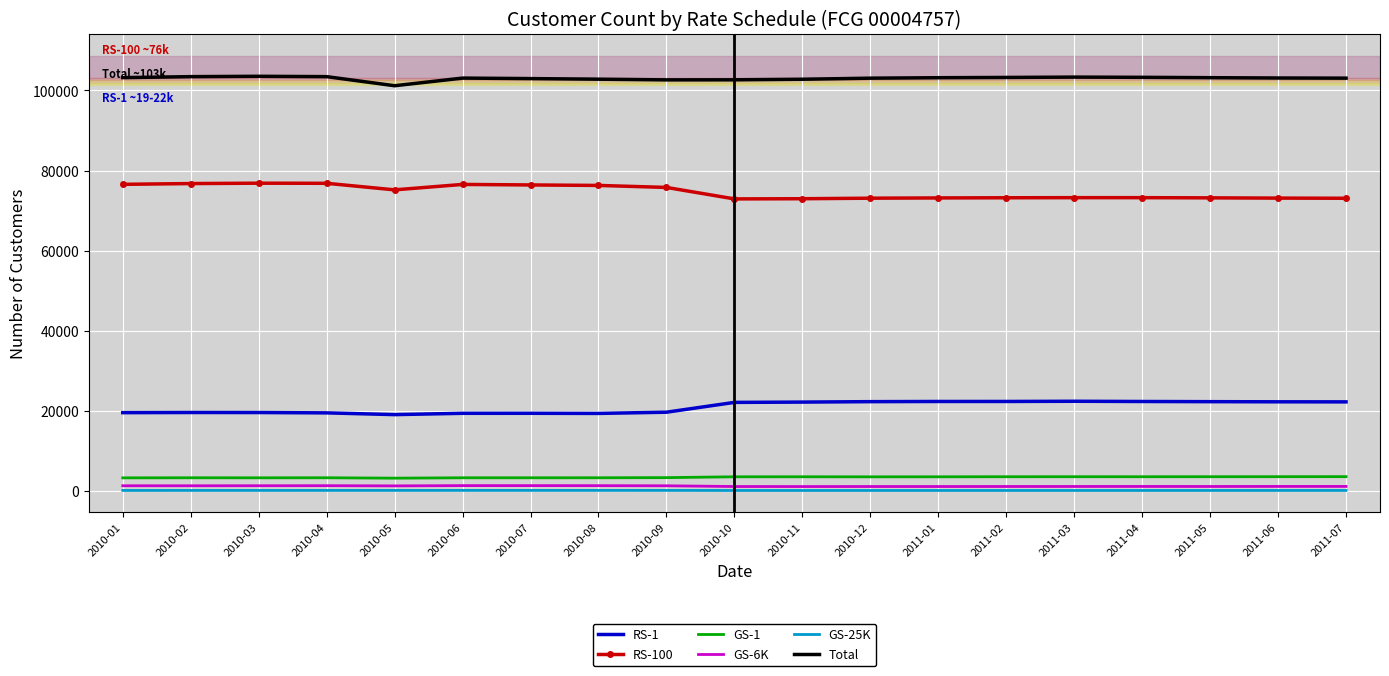

Which series has the largest total across all categories?

Total